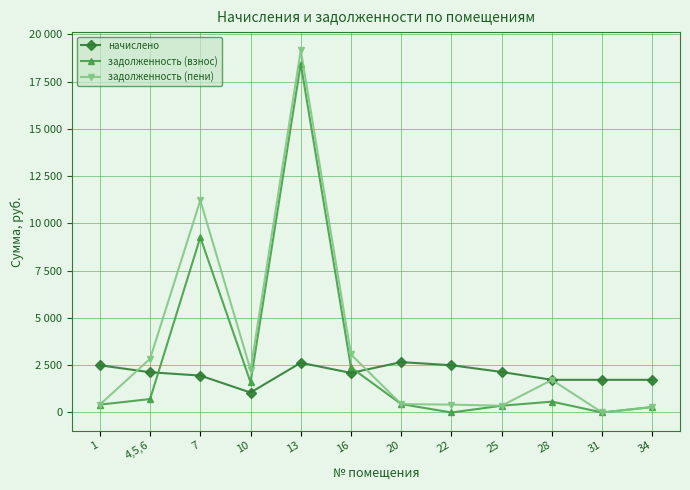

True or false: начислено has more than 1 points higher than both neighbors.

True